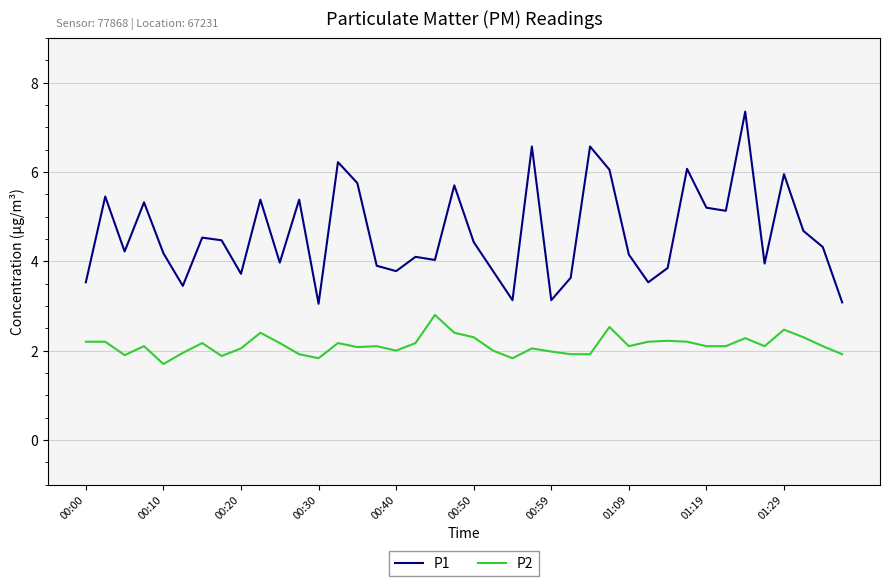

What is the highest value of the P2 series?

2.8